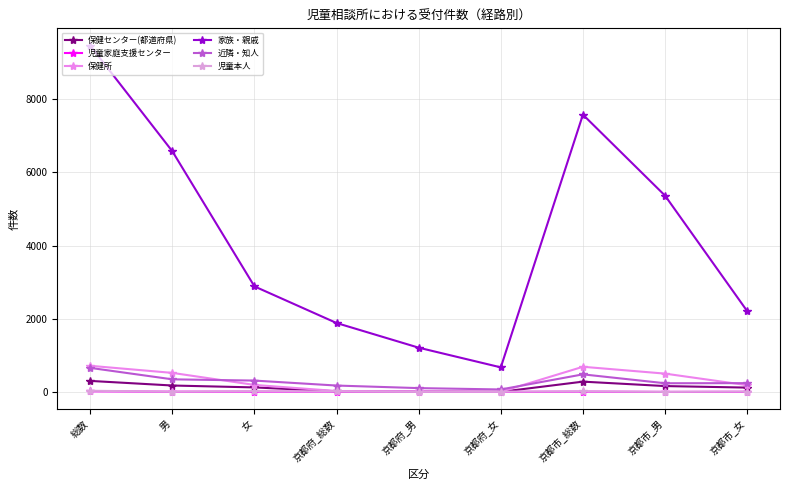

What is the label of the 9th point from the left?

京都市_女